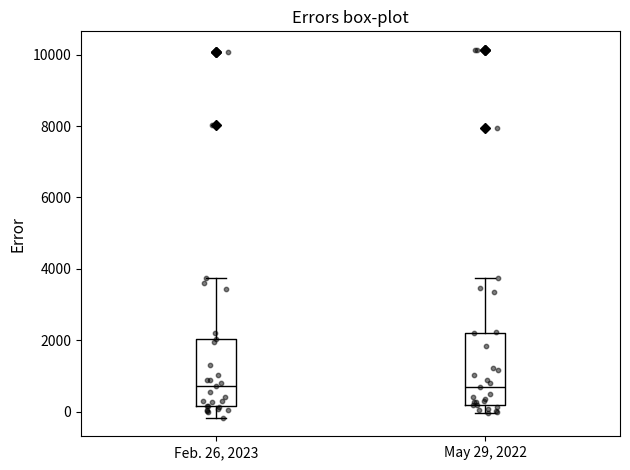

Reading left to right, read every box against the y-axis: the position of its median line, the range the box covers, and the ends of its whiskers. The values are not printed on the chart, so give them approximately, as read against the axis.

Feb. 26, 2023: median 800, box 200 to 2000, whiskers -200 to 3800
May 29, 2022: median 800, box 200 to 2200, whiskers 0 to 3800